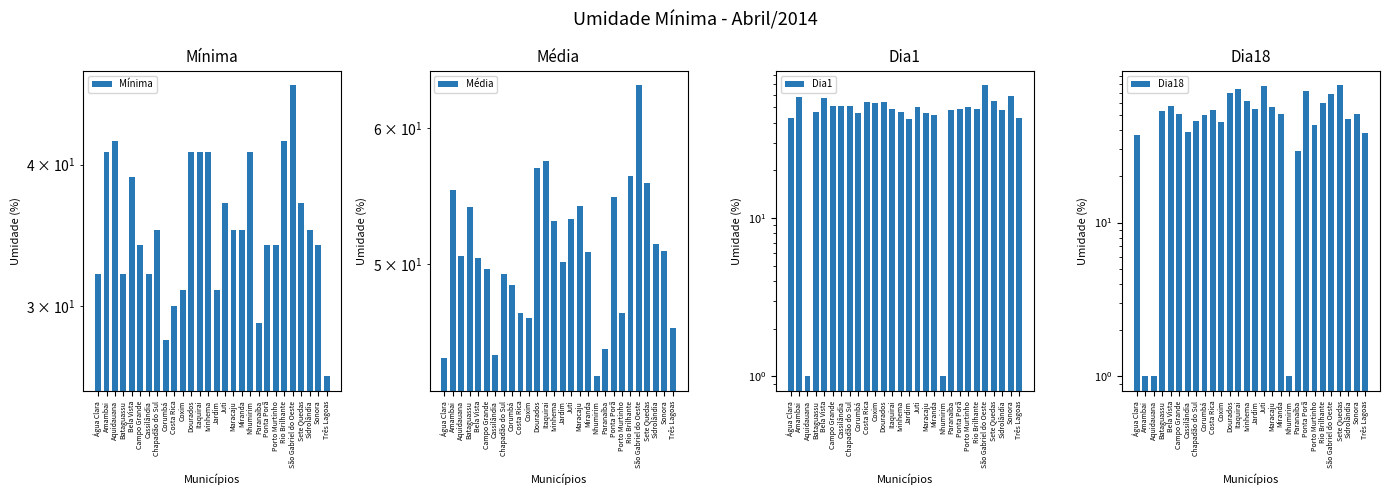

What is the label of the 2nd bar from the left?

Amambai